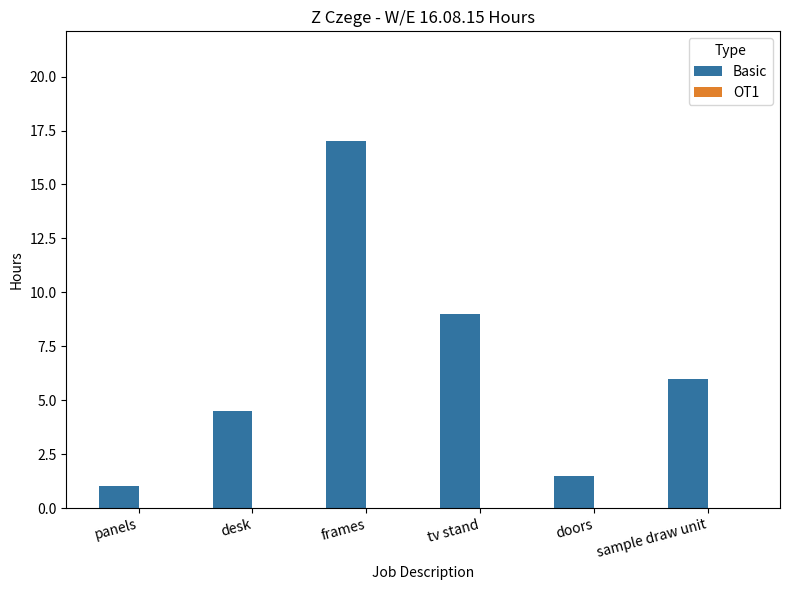

What is the difference between the values at panels and tv stand?

8.0